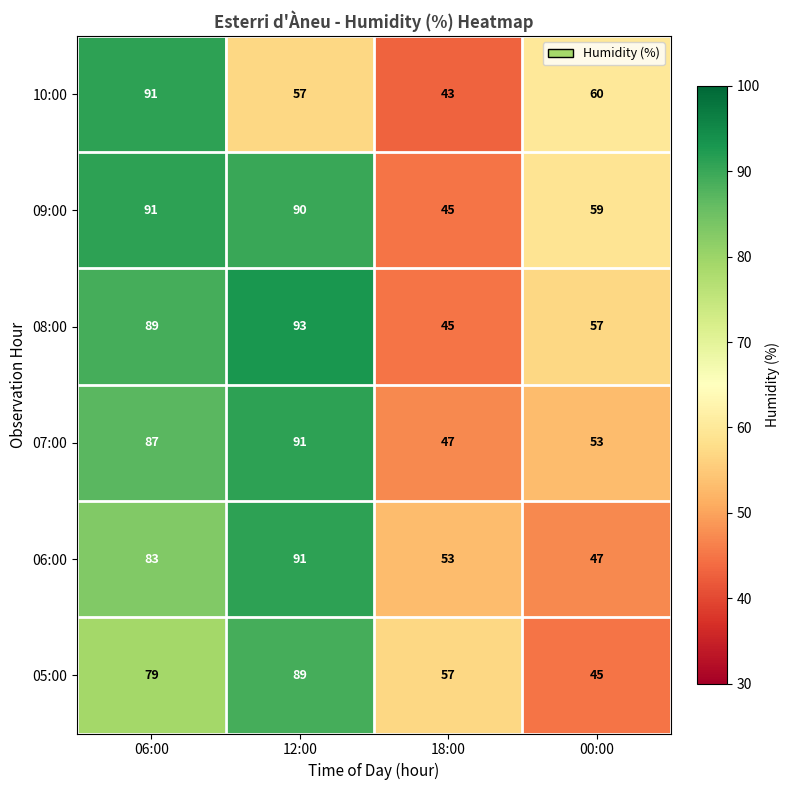

Is it true that 06:00 equals 91 at 12:00?

True